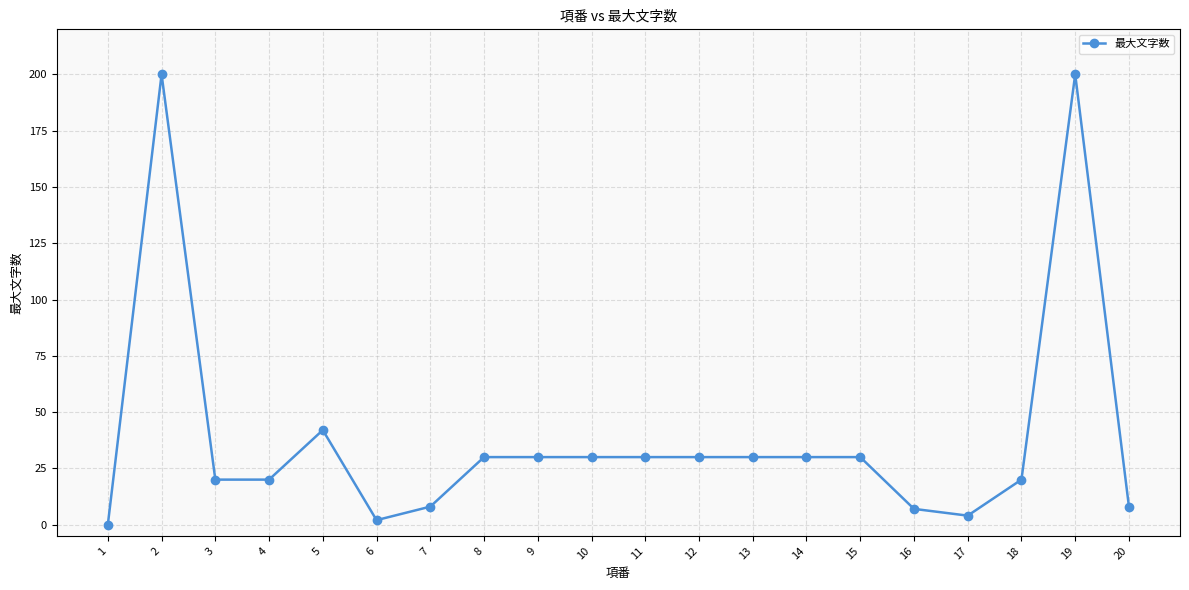

What is the sum of the values at 18 and 16?

27